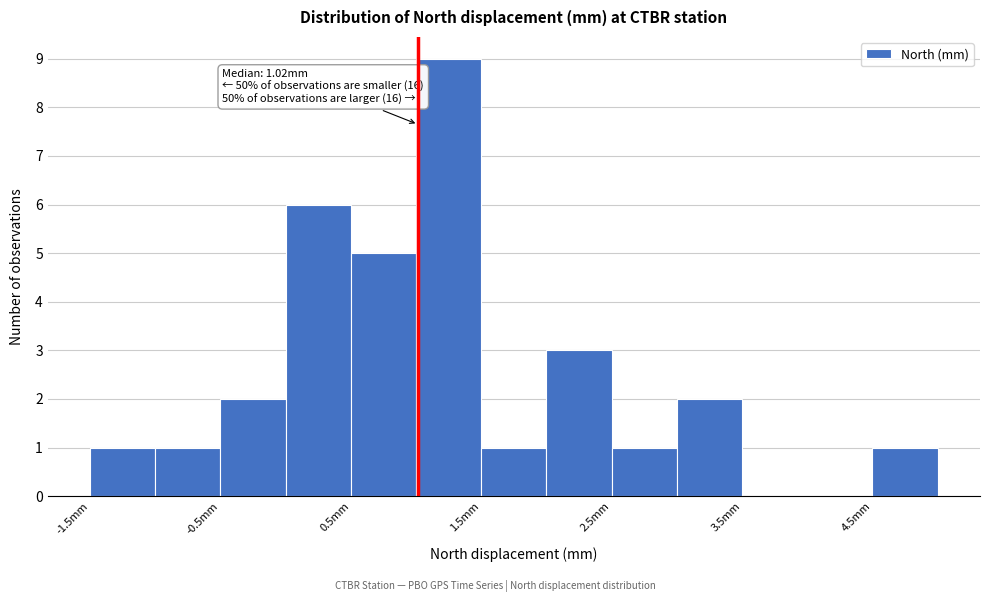

Which range on the x-axis has the tallest bar?

1.0 to 1.5